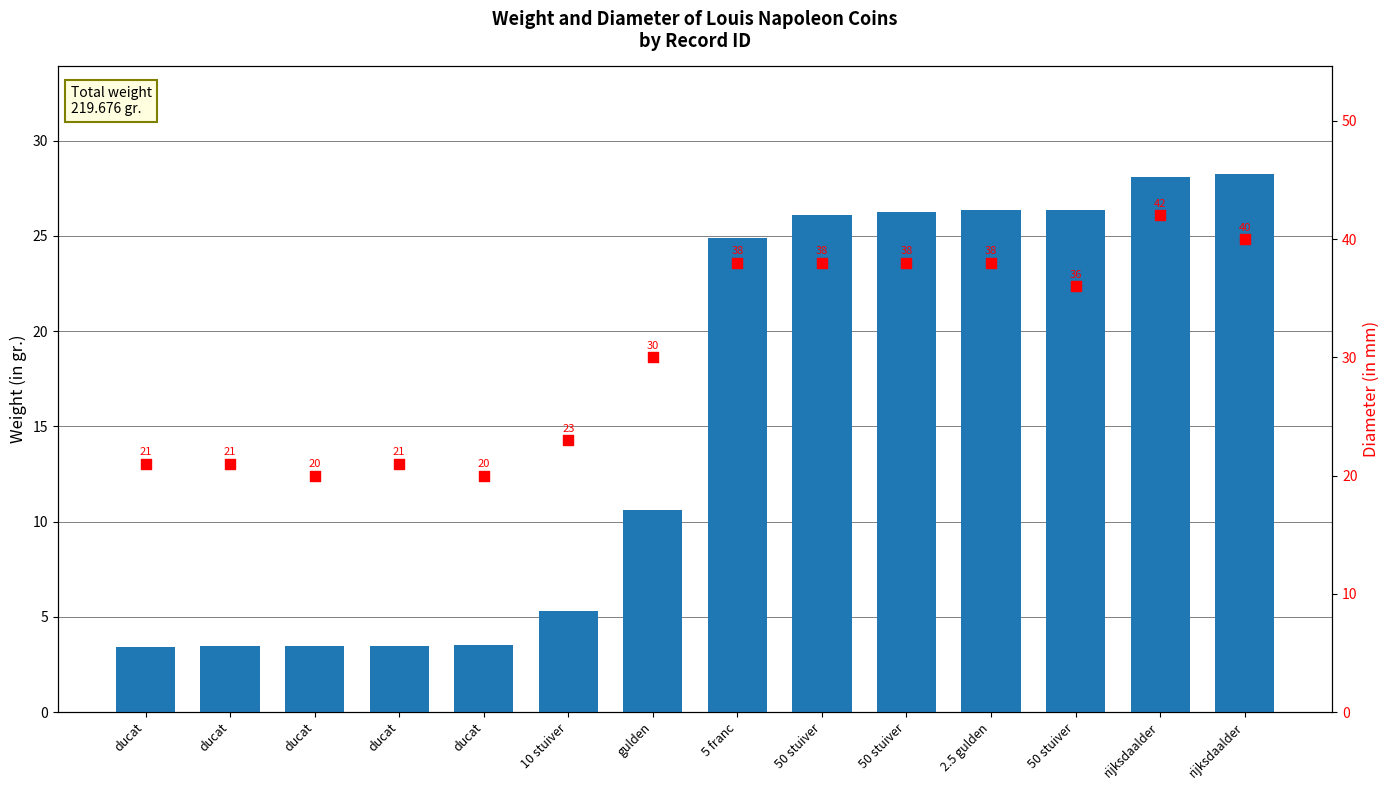

What is the total value across all series at 5 franc?

62.9